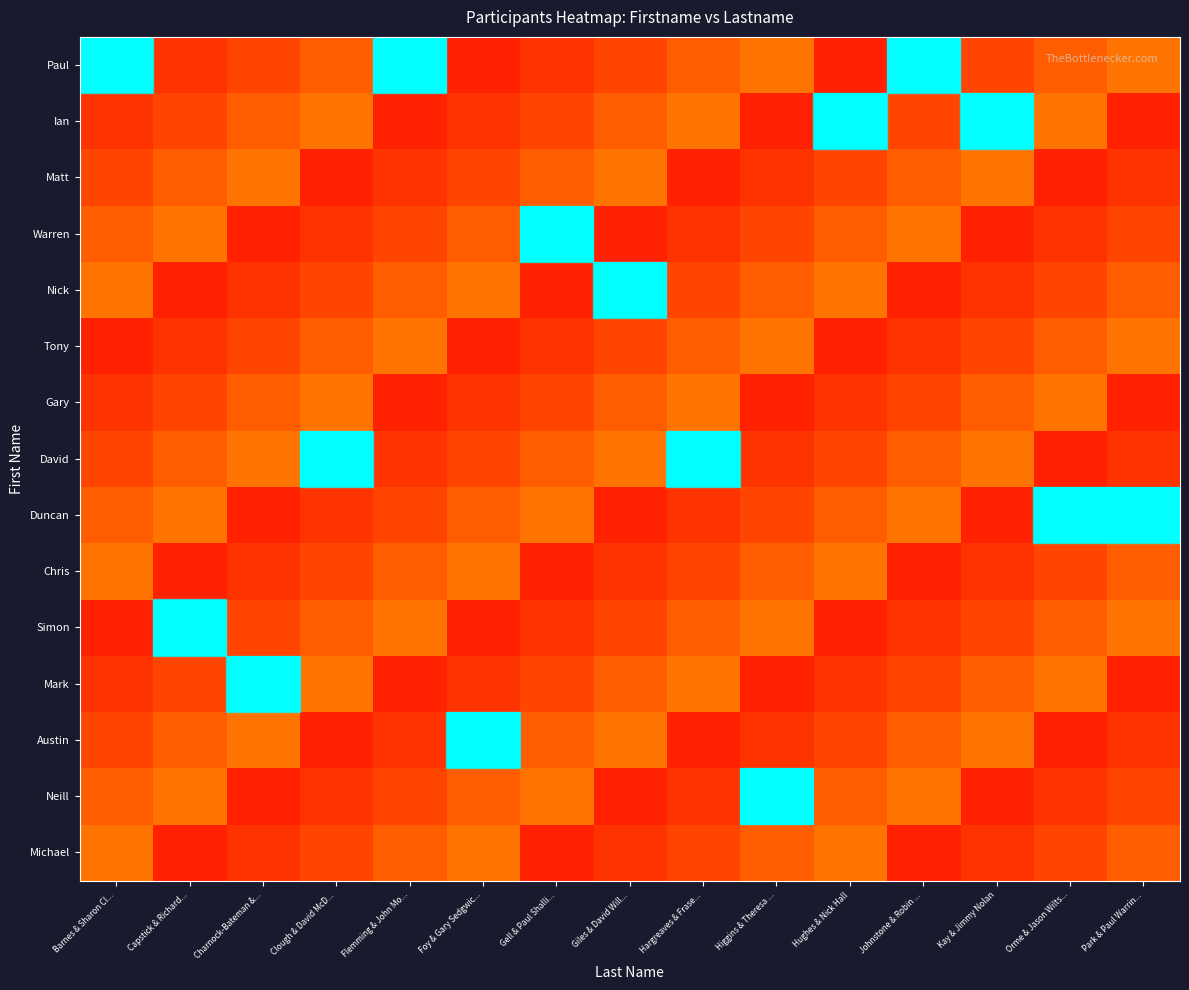

At how many categories does at least one series exceed 0?

15